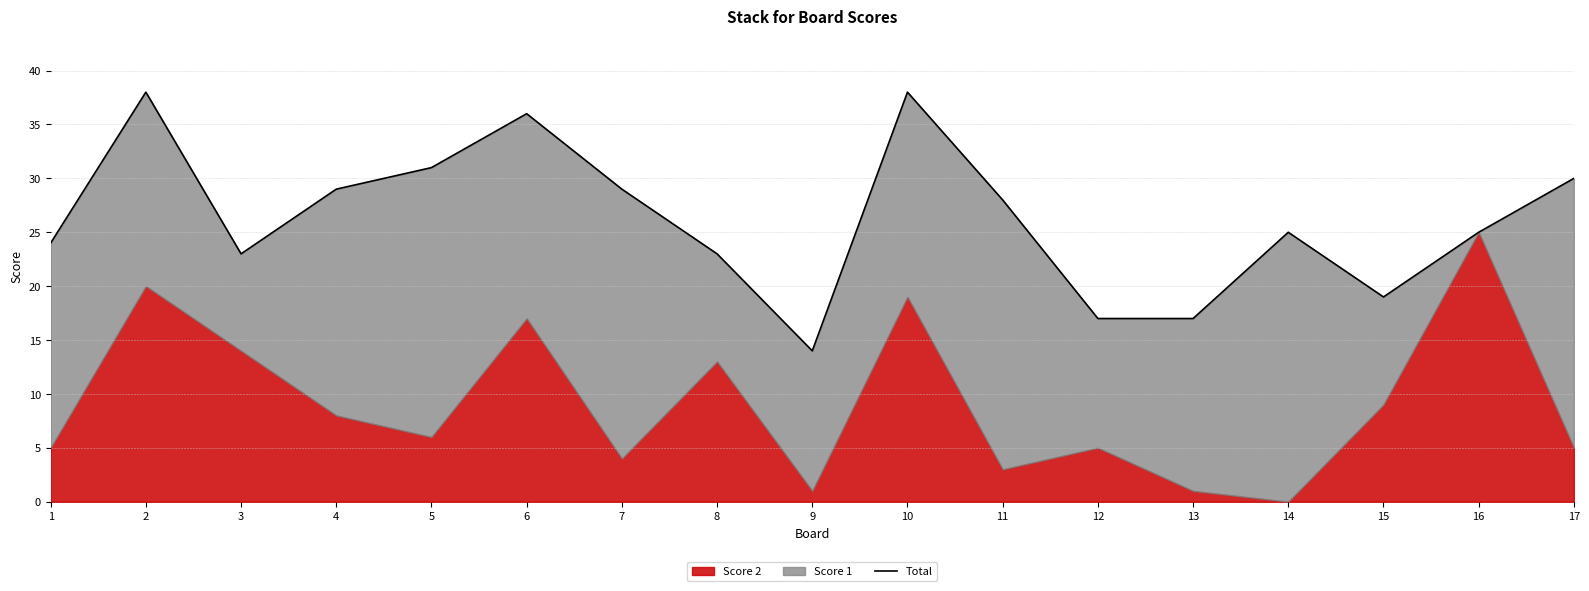

What is the value of the 15th point from the left?

19